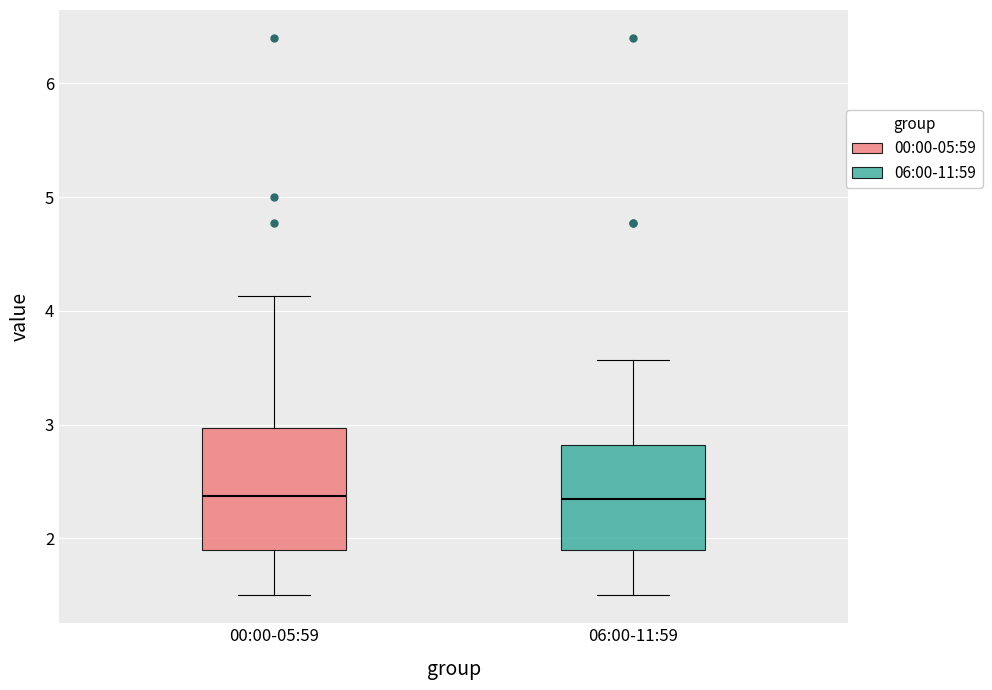

Reading left to right, transcribe this box plot: for each box, give where its median line is, the range the box spans, and where its two whiskers end, as read against the y-axis. The values are not printed on the chart, so give them approximately, as read against the axis.

00:00-05:59: median 2.4, box 1.9 to 3.0, whiskers 1.5 to 4.1
06:00-11:59: median 2.4, box 1.9 to 2.8, whiskers 1.5 to 3.6